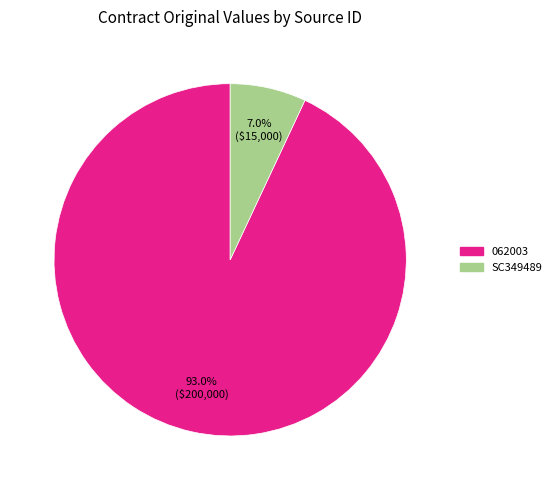

How many segments does this pie chart have?

2